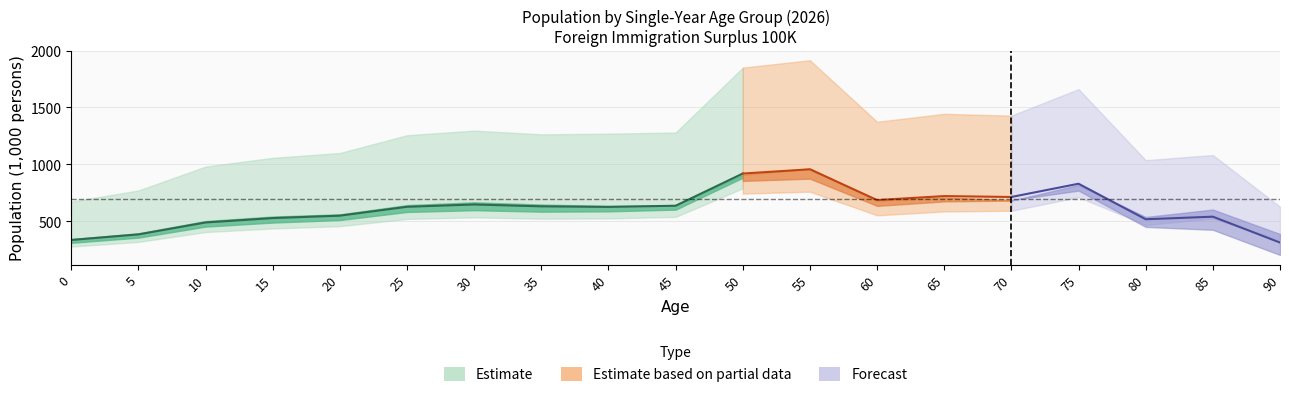

Which label corresponds to the largest value in the chart?

55